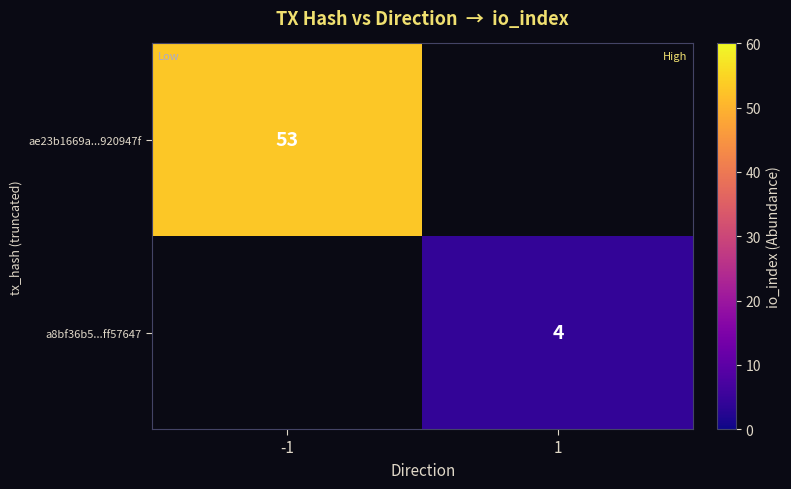

The ae23b1669a...920947f series shows 19 at -1. True or false?

False